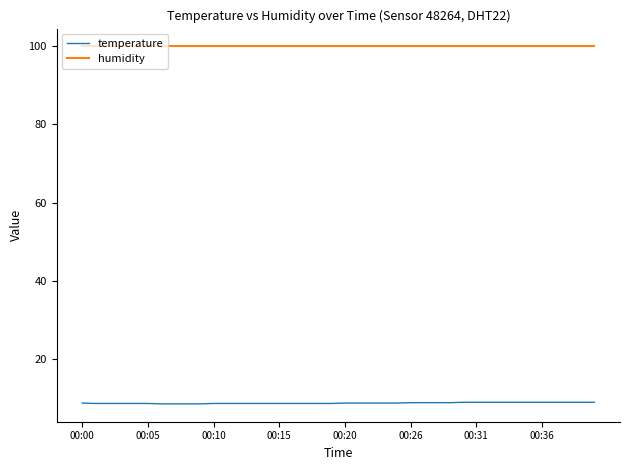

Which series has the largest total across all categories?

humidity